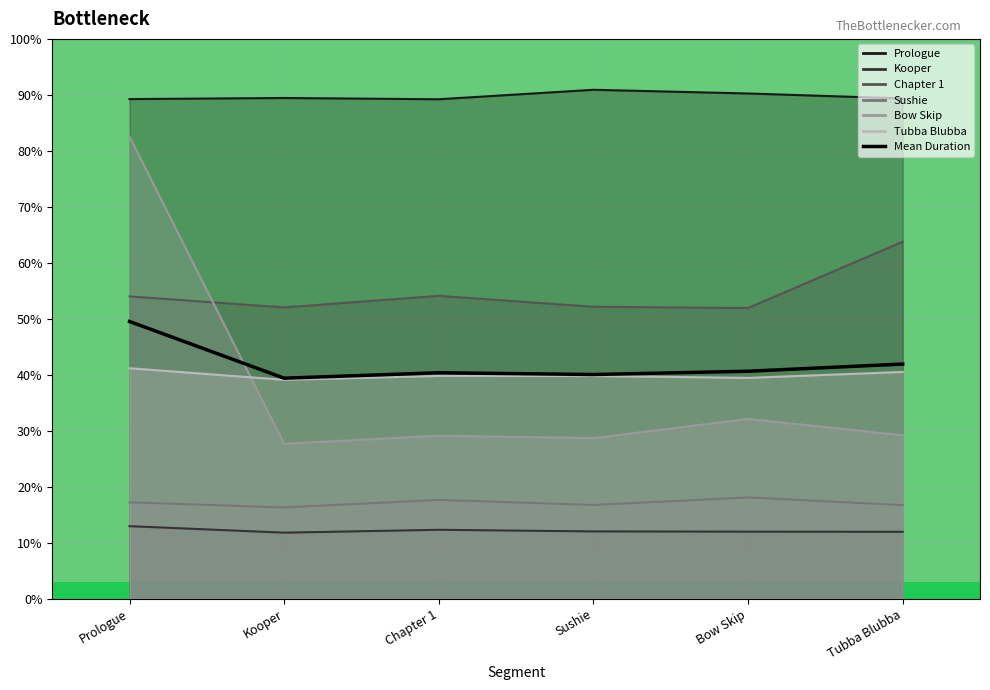

True or false: there are more than 0 points higher than both neighbors.

True